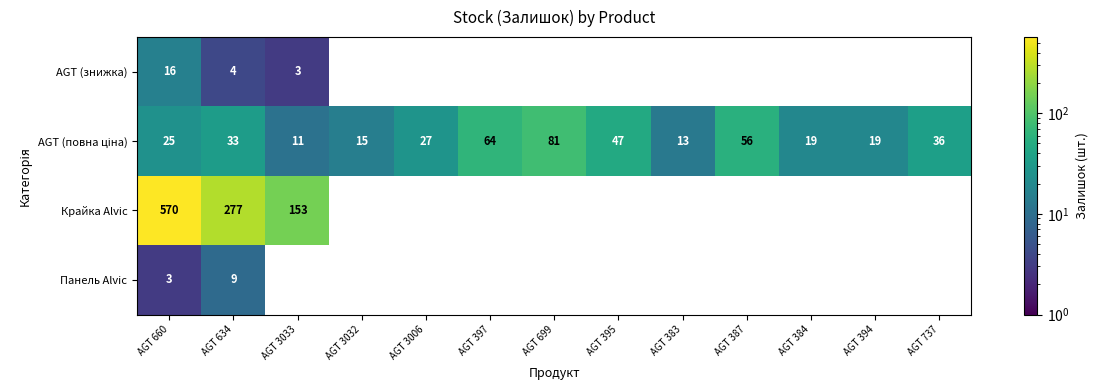

The Крайка Alvic series shows 570 at AGT 660. True or false?

True